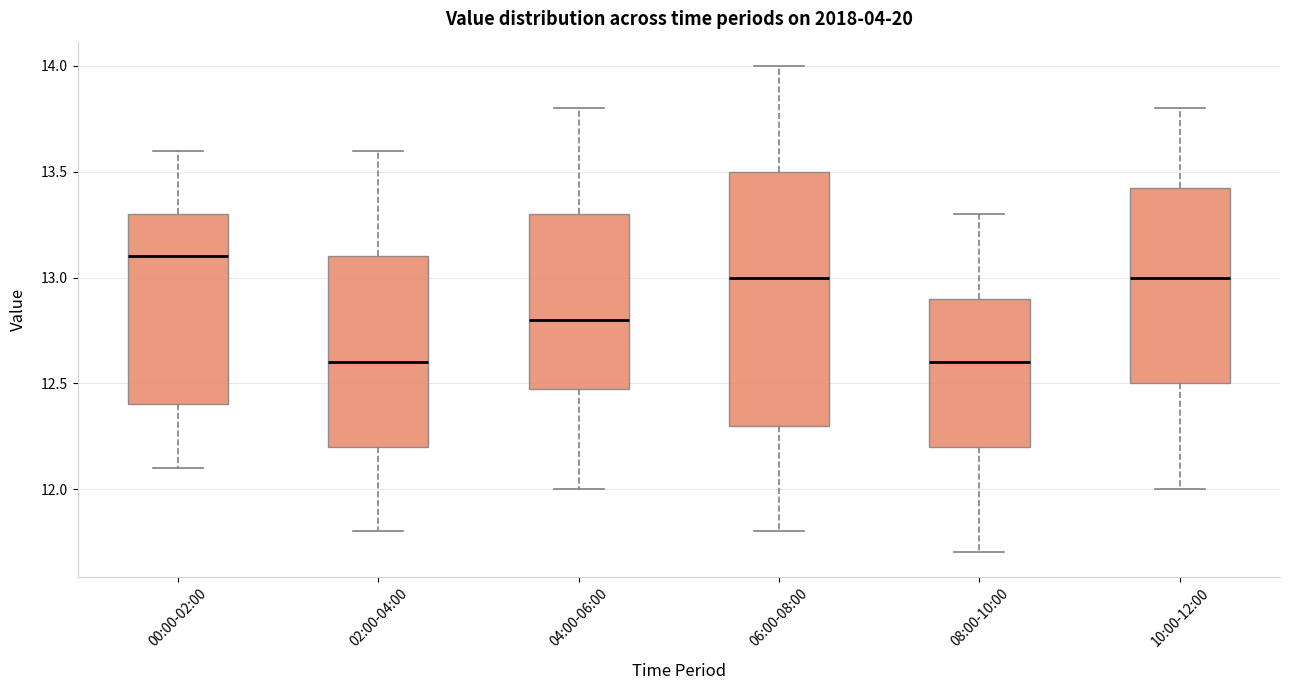

Comparing the boxes themselves (not the whiskers), which one is the tallest?

06:00-08:00